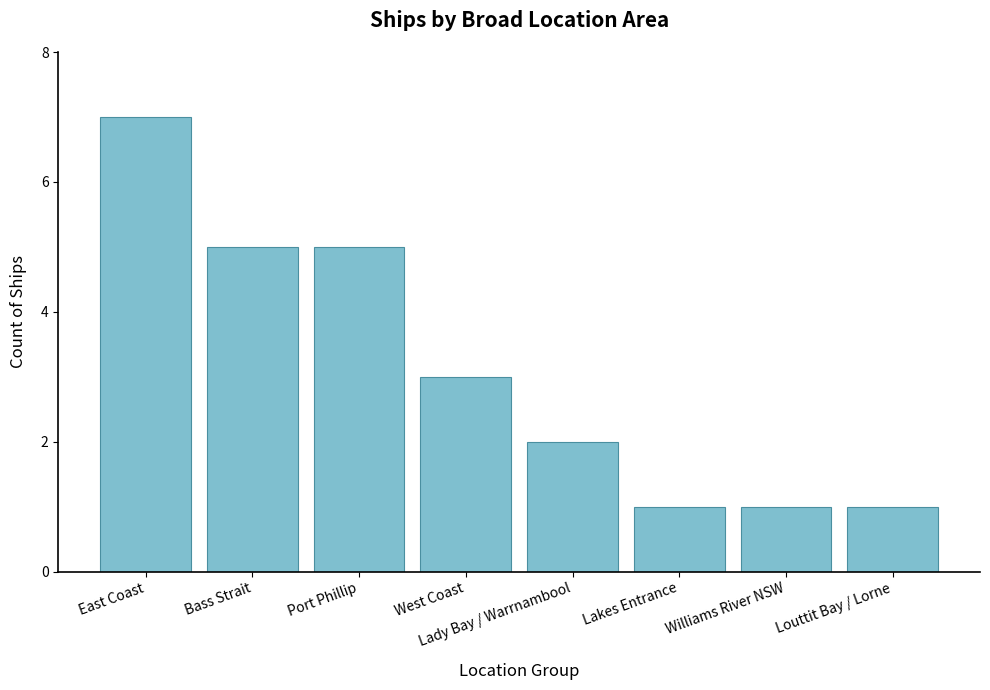

Which label corresponds to the largest value in the chart?

East Coast